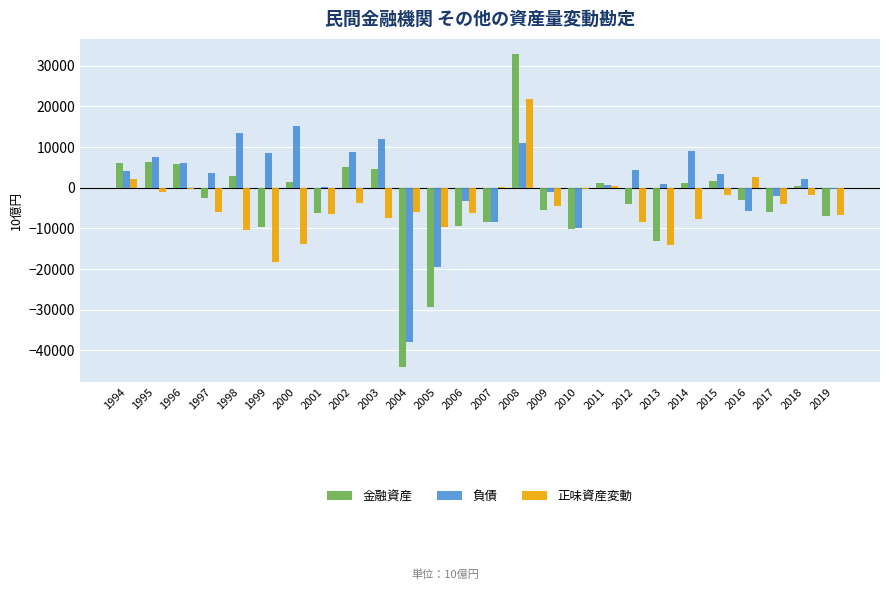

What is the greatest value displayed?

32745.1